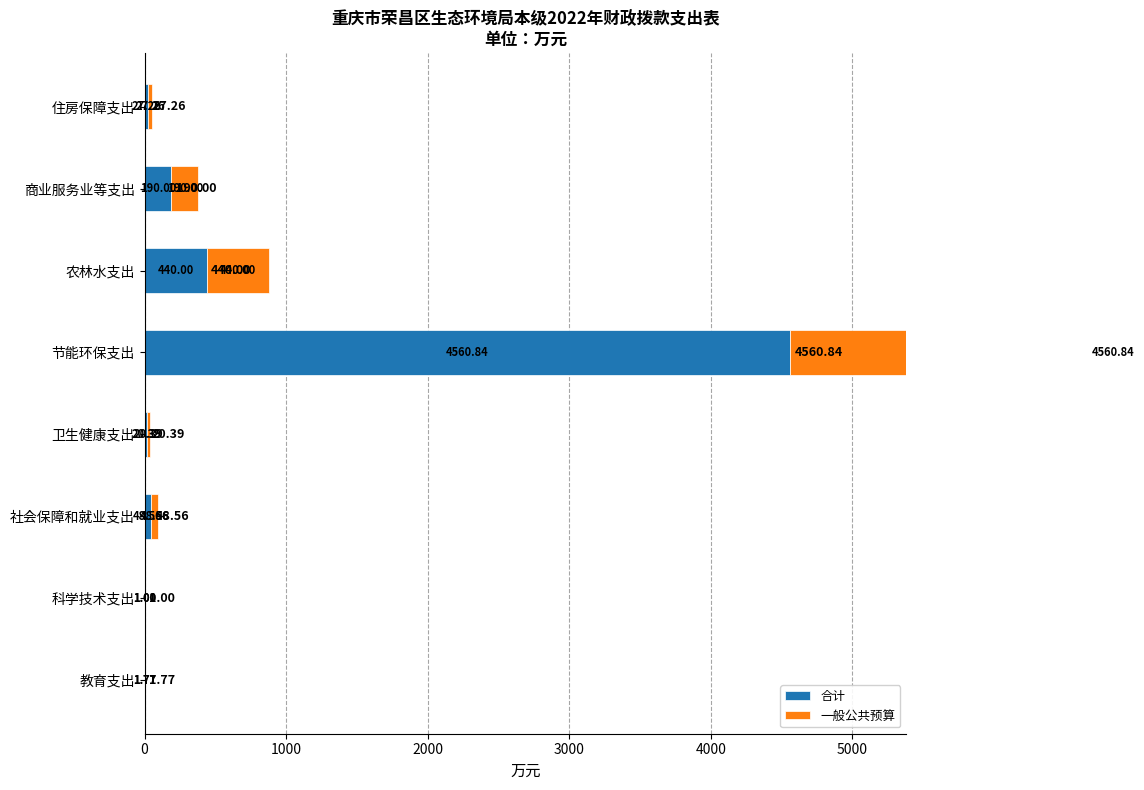

How many data points does each series have?

8